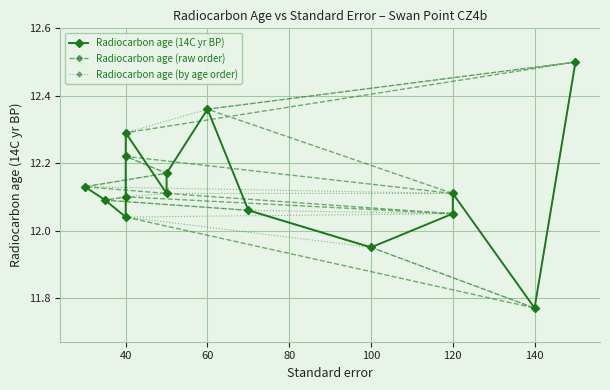

Is this an area chart (filled region under the line)?

No